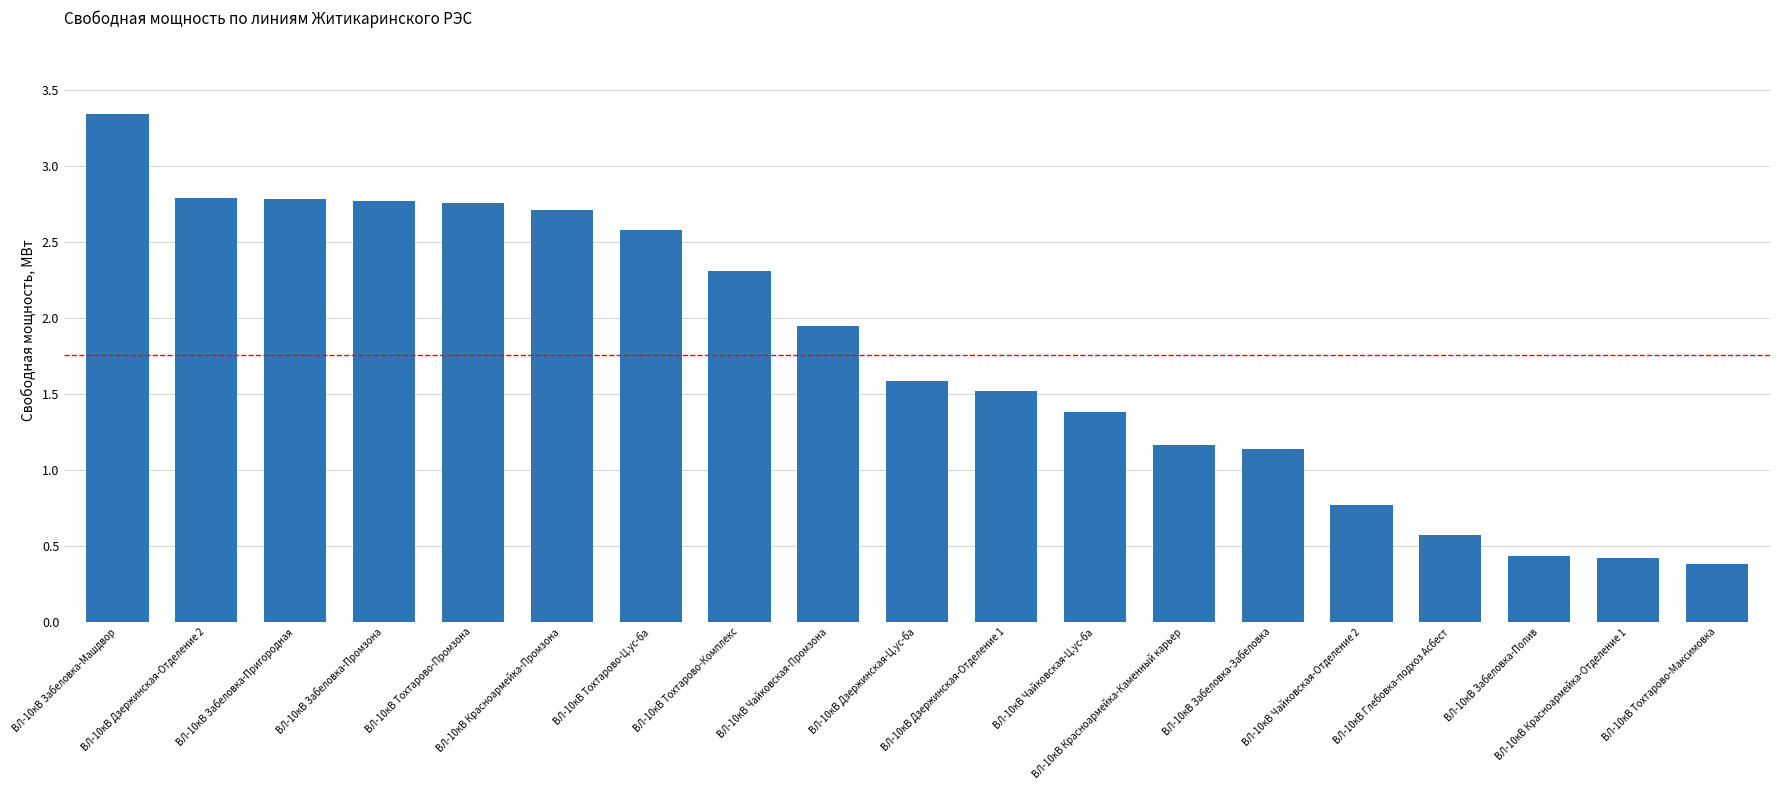

Is it true that the value at ВЛ-10кВ Тохтарово-Промзона is 1.7?

False